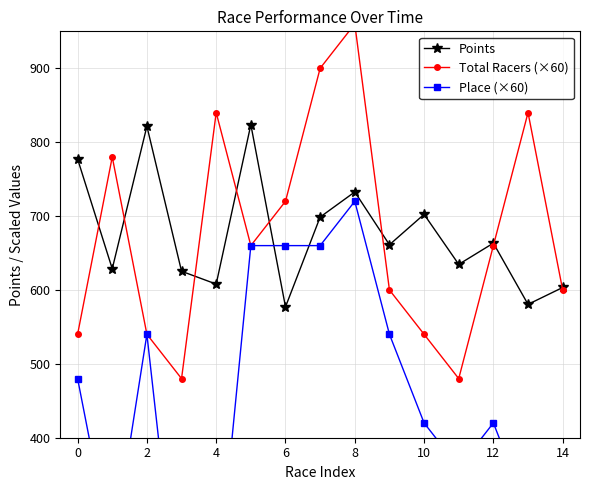

True or false: Total Racers (×60) has a value of 840.0 at 13.

True